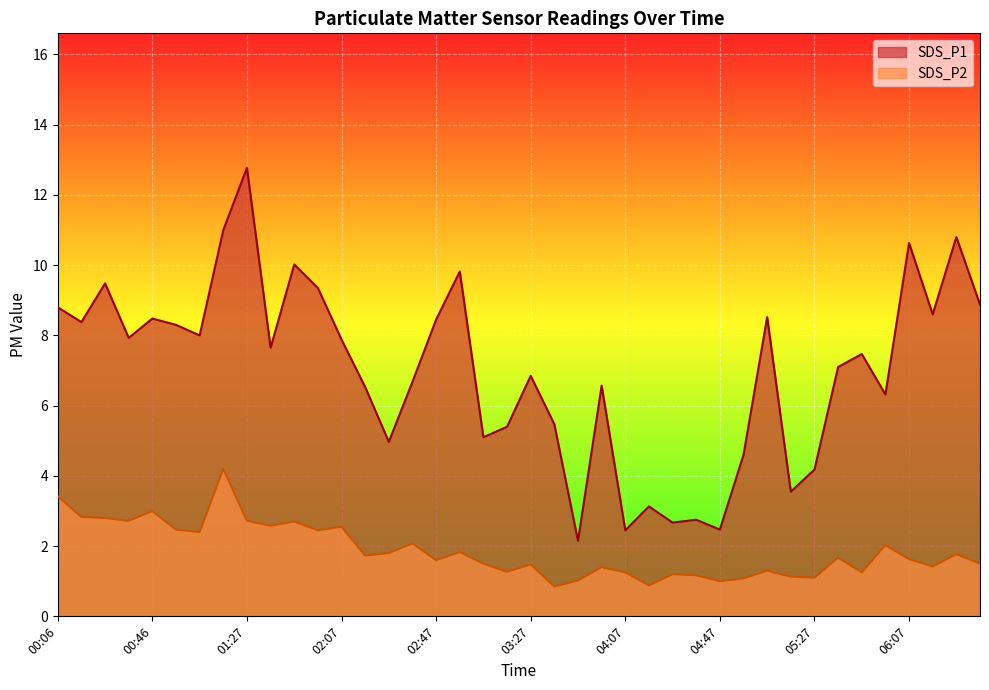

At which category does the chart reach its peak across all series?

01:27